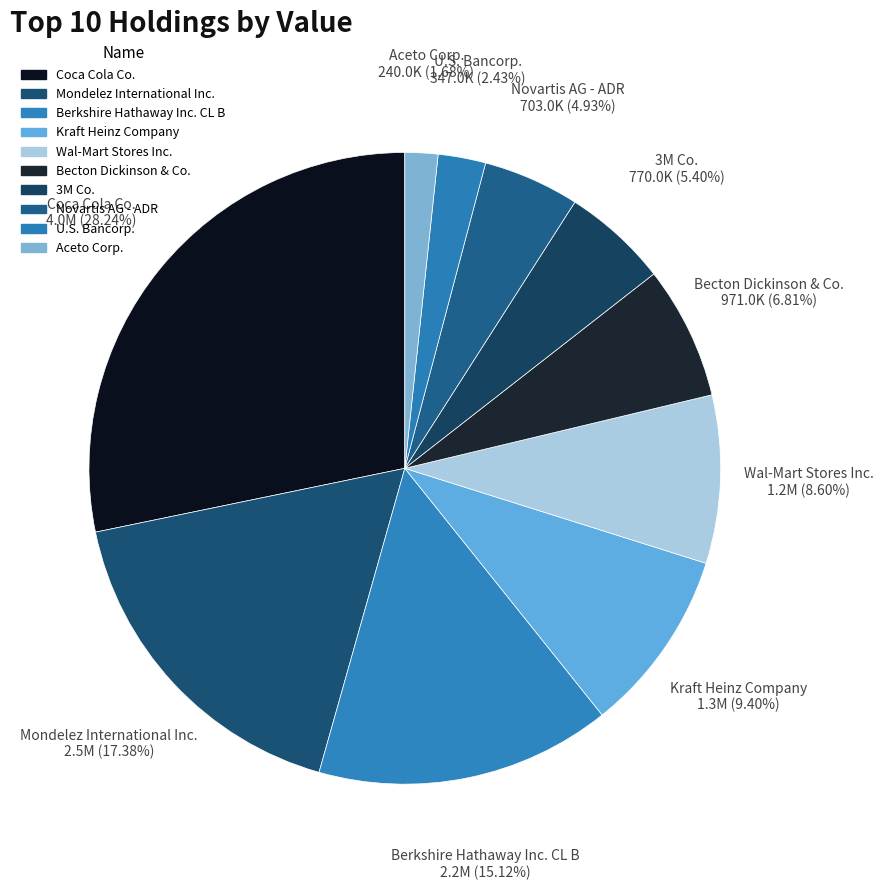

Which slice is the smallest?

Aceto Corp.